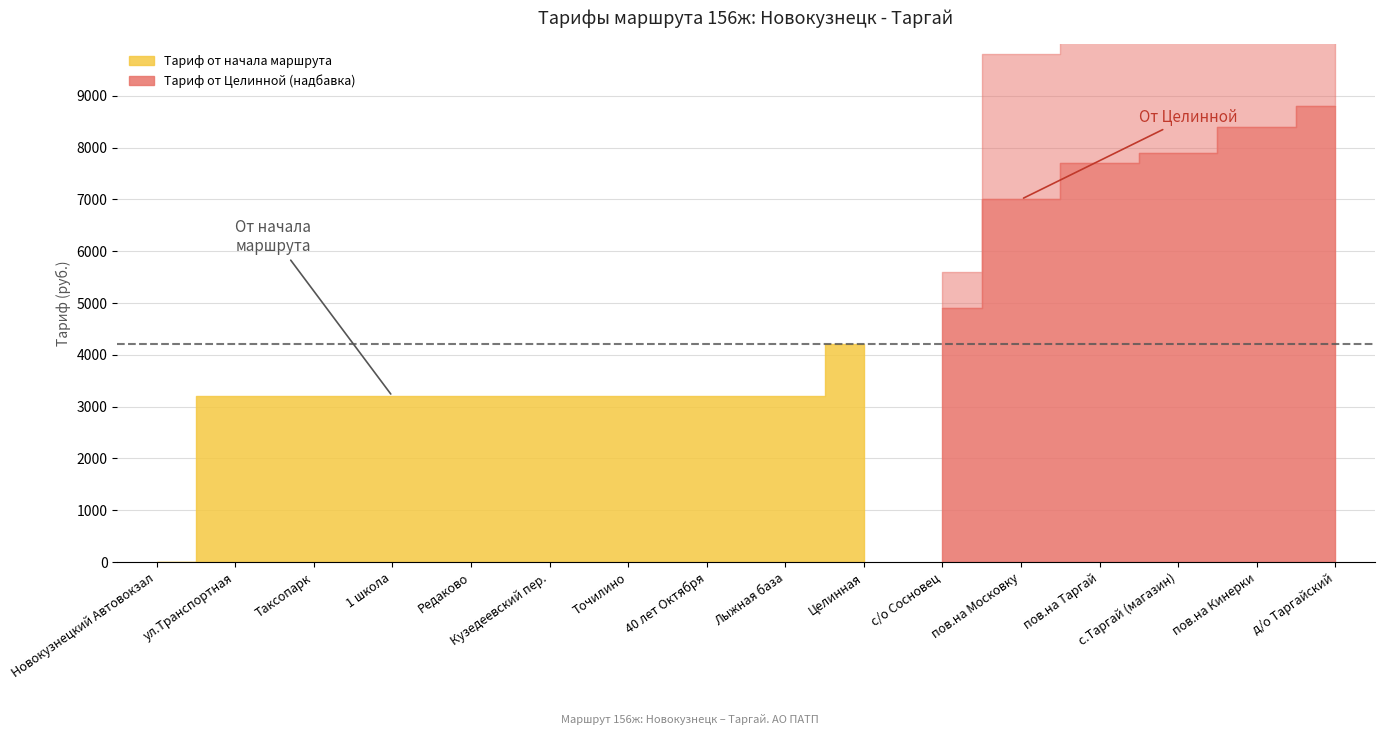

Rank the categories by Тариф от Целинной value from highest to lowest.

д/о Таргайский, пов.на Кинерки, с.Таргай (магазин), пов.на Таргай, пов.на Московку, с/о Сосновец, Новокузнецкий Автовокзал, ул.Транспортная, Таксопарк, 1 школа, Редаково, Кузедеевский пер., Точилино, 40 лет Октября, Лыжная база, Целинная